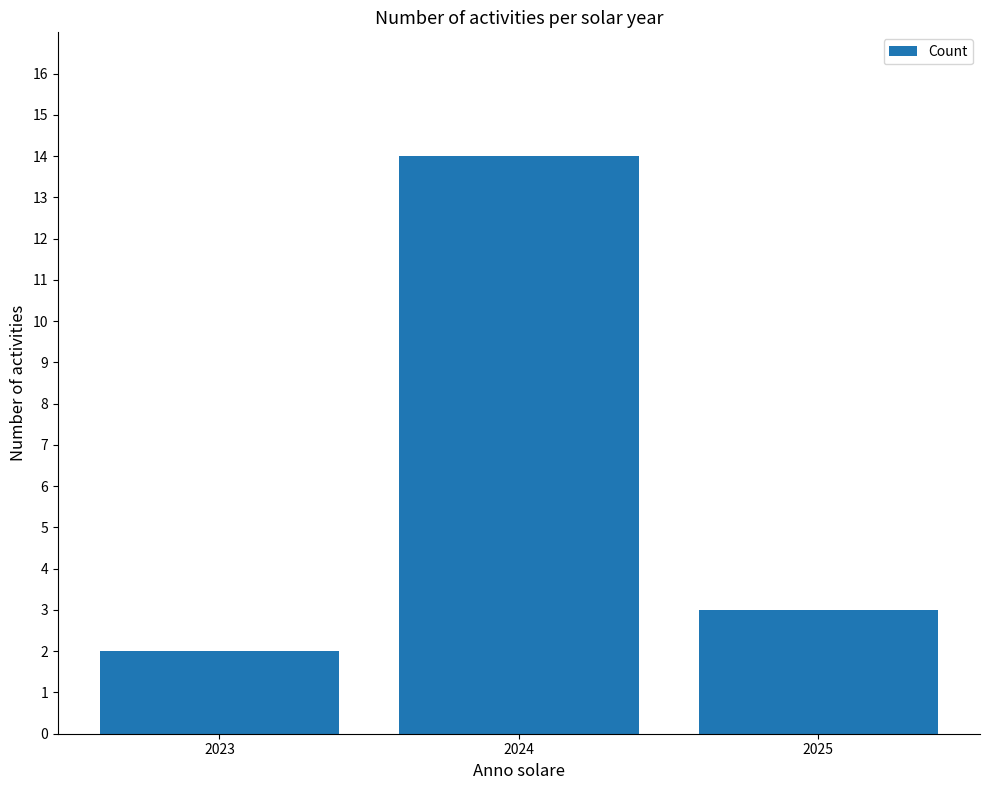

Between 2023 and 2024, which is larger?

2024